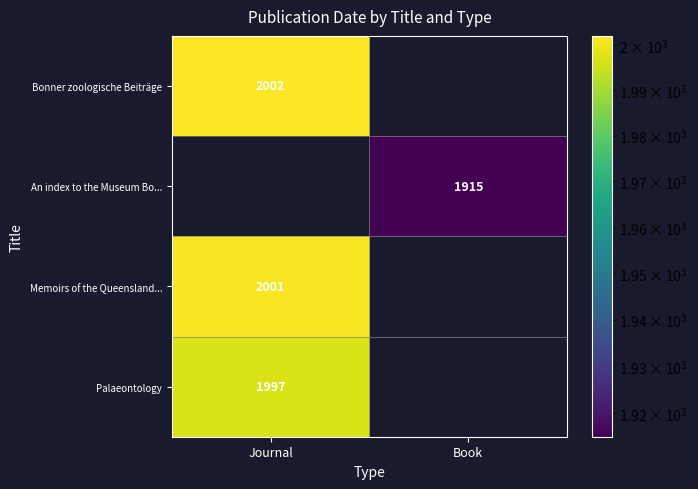

True or false: Palaeontology has a value of 2674 at Journal.

False